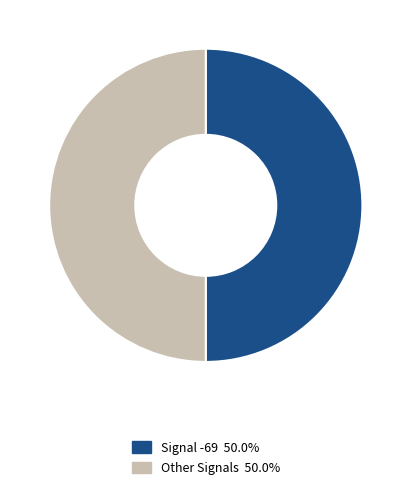

Do Signal -69 50.0% and Other Signals 50.0% together represent more than half of the pie?

Yes